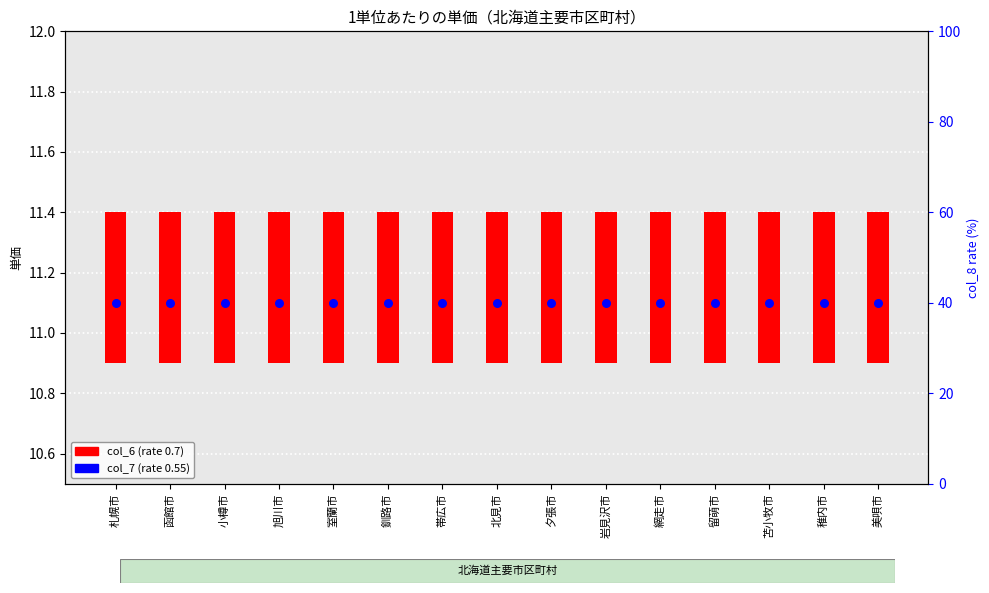

Is the value of col_6 (0.7 rate) at 函館市 greater than the value of col_7 (0.55 rate) at 函館市?

No